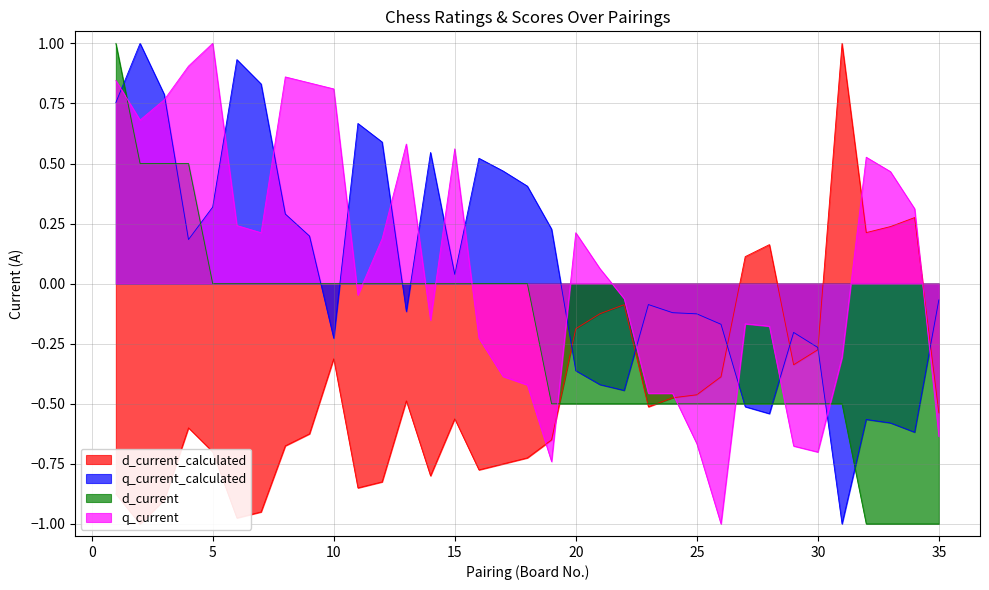

How many values in d_current are below zero?

17